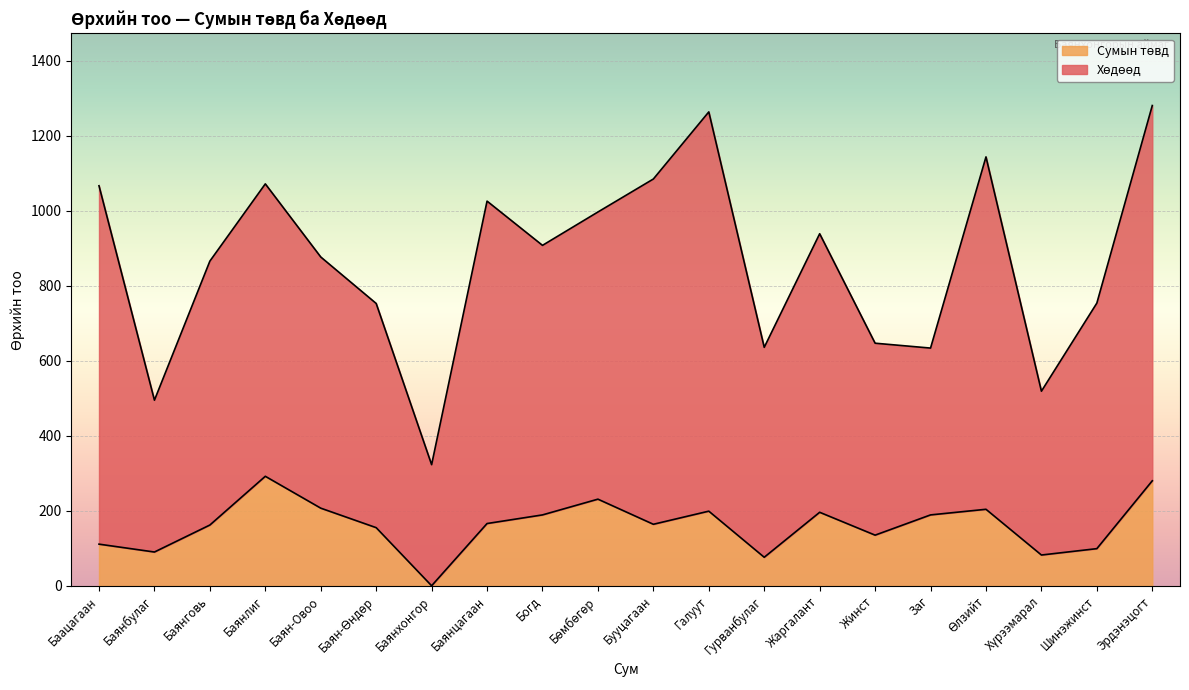

How many points are higher than both their immediate neighbors (excluding endpoints)?

5